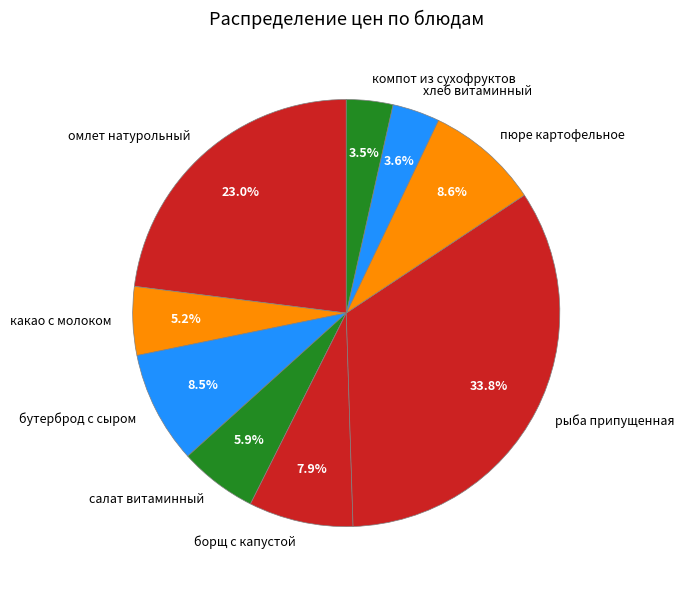

What percentage is NOT represented by рыба припущенная?

66.2%